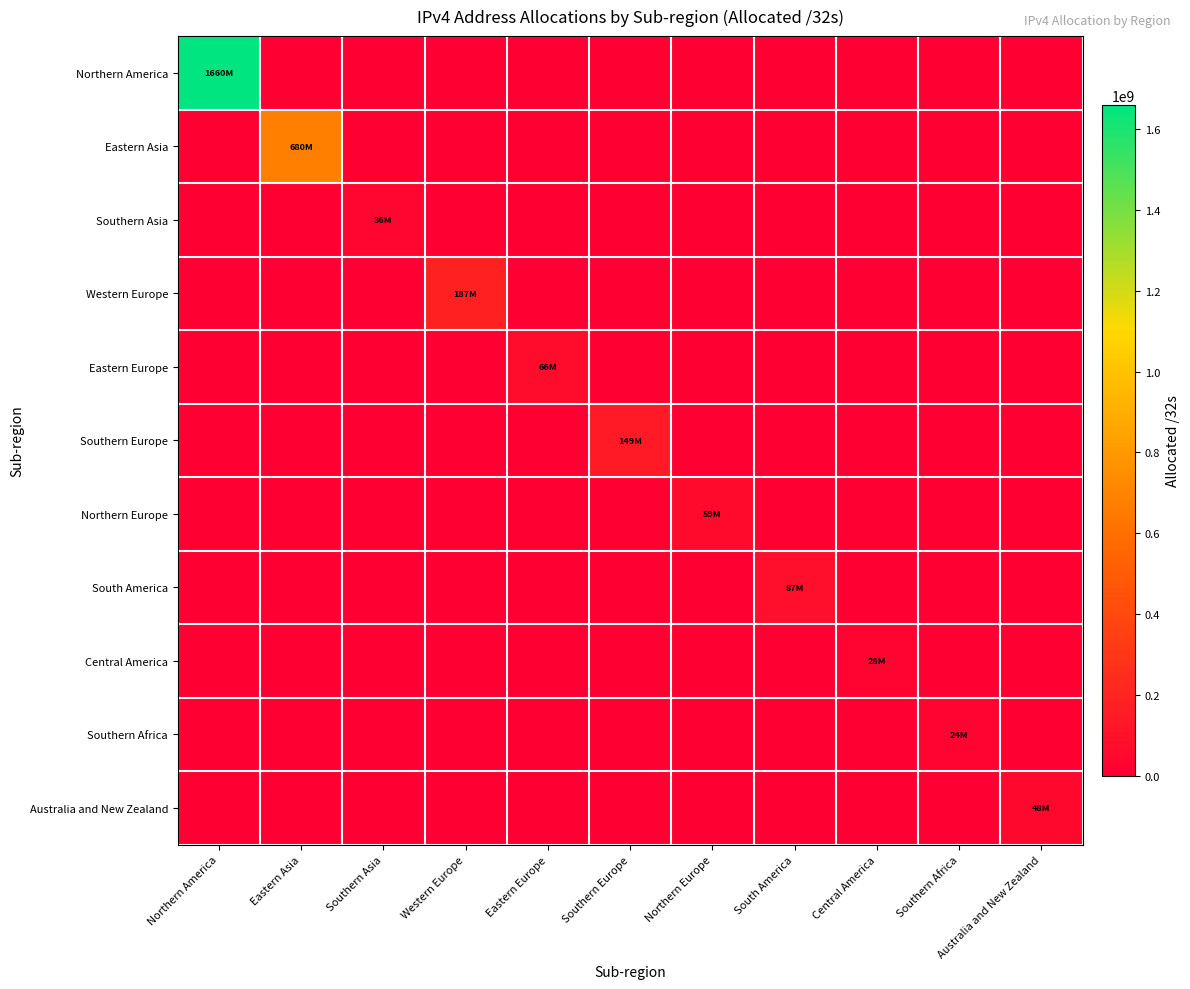

Count the number of data series in this chart.

11